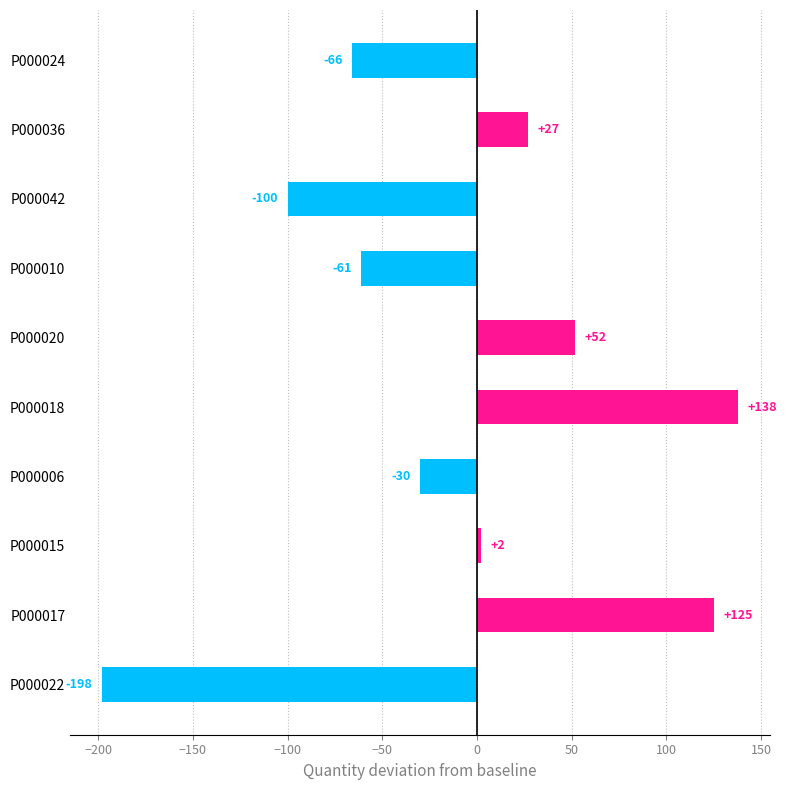

At which category does the chart reach its minimum across all series?

P000022